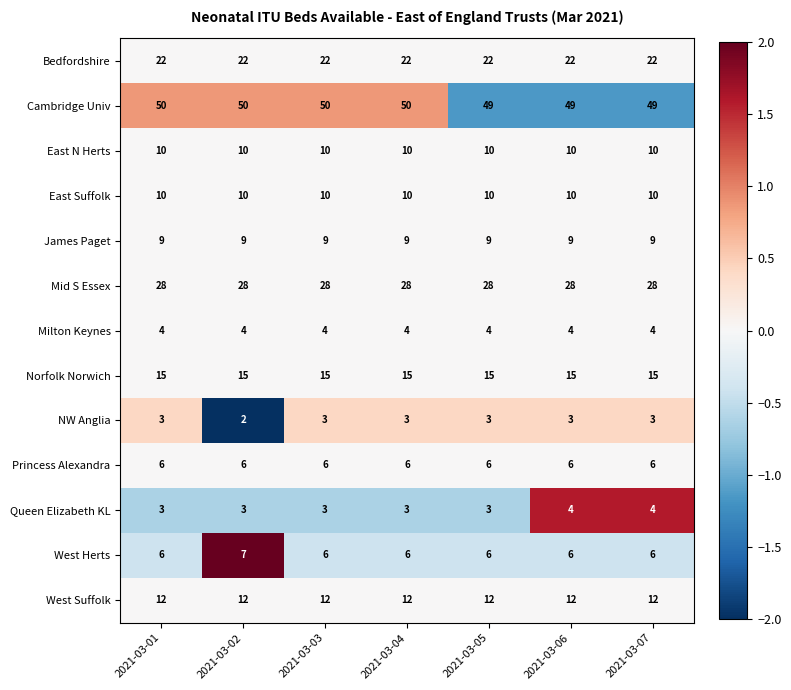

What is the average value of the Cambridge Univ series?

50